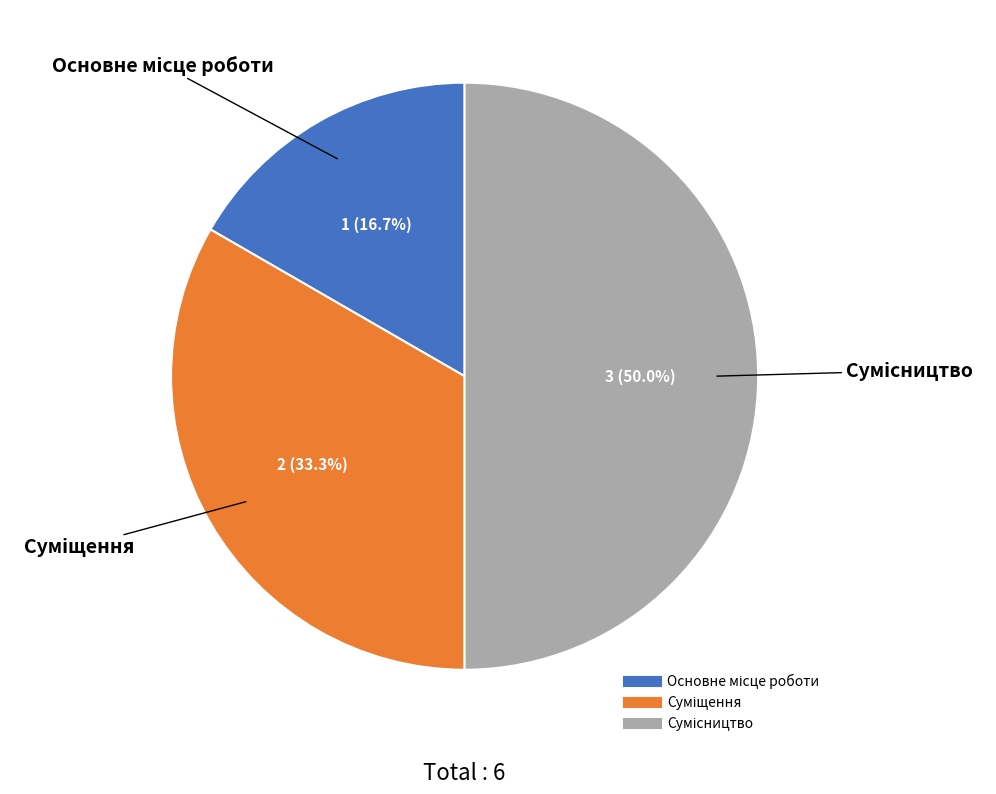

What percentage is the Основне місце роботи slice, to the nearest percent?

17%